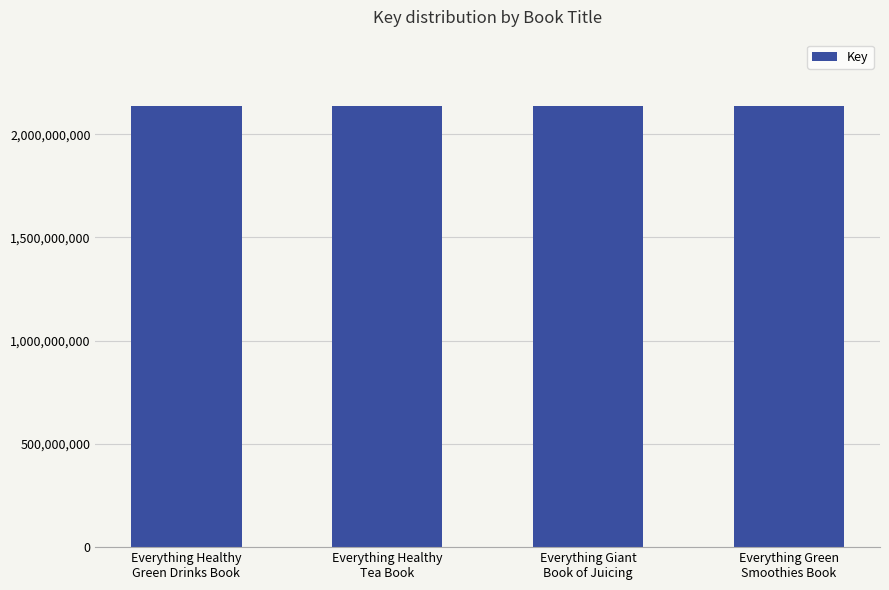

What is the smallest value displayed?

2137649689